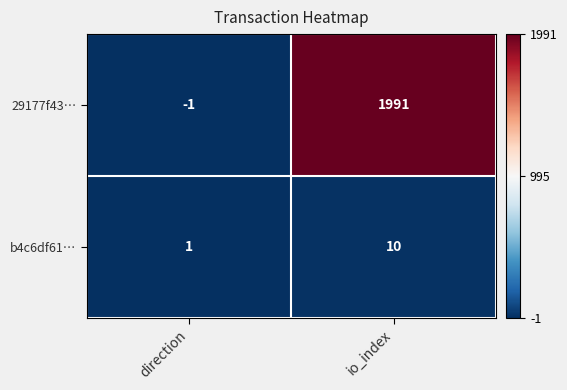

Which series changed the most between direction and io_index?

29177f43…